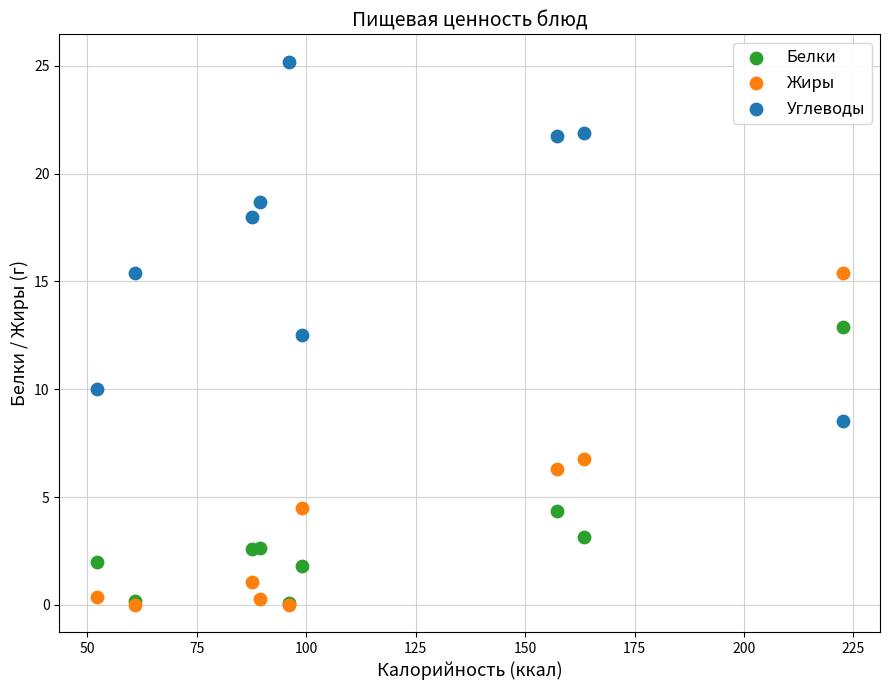

Across all series, what Y value is closest to 12?

12.5